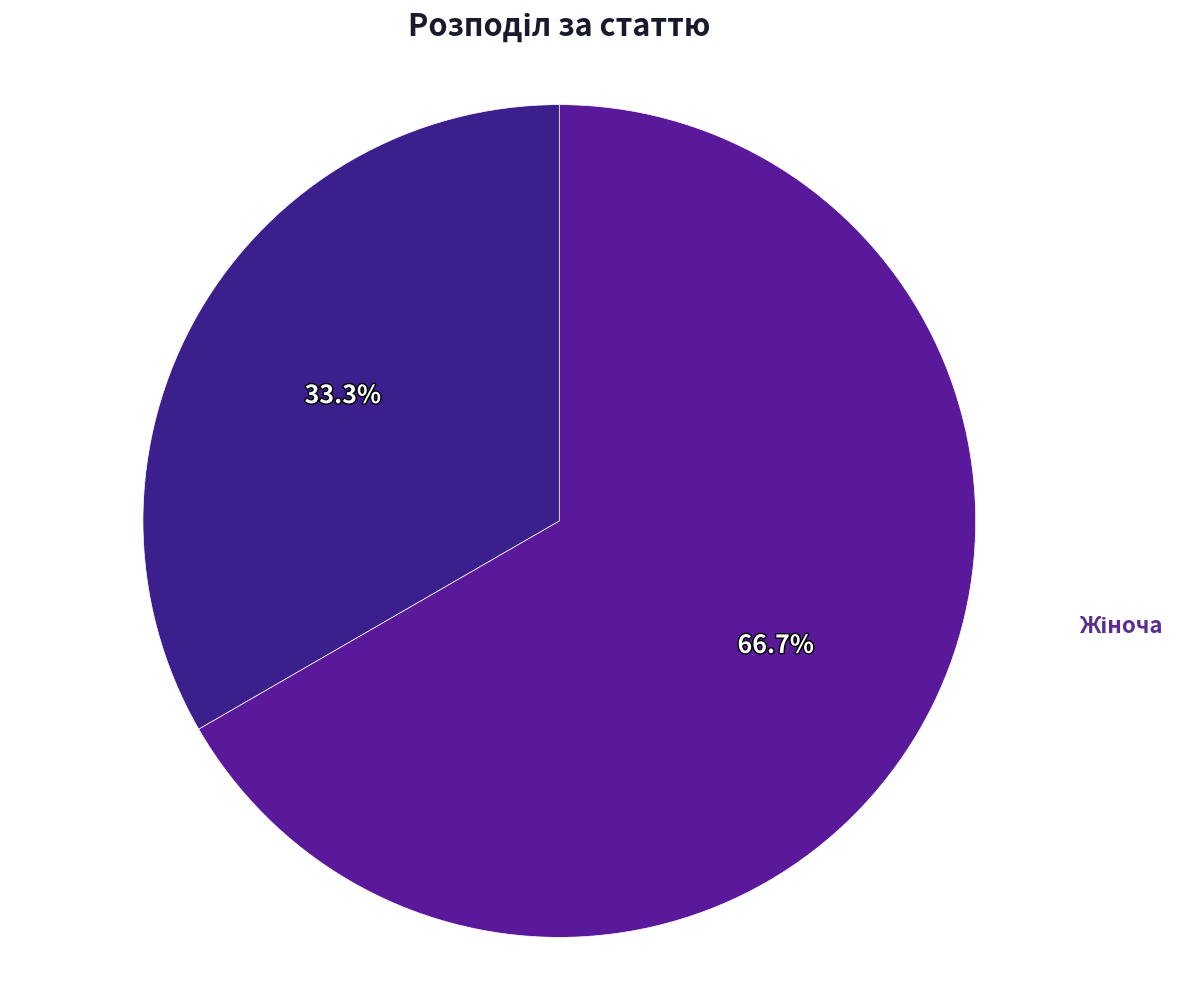

To the nearest percent, what is the average slice percentage?

50%